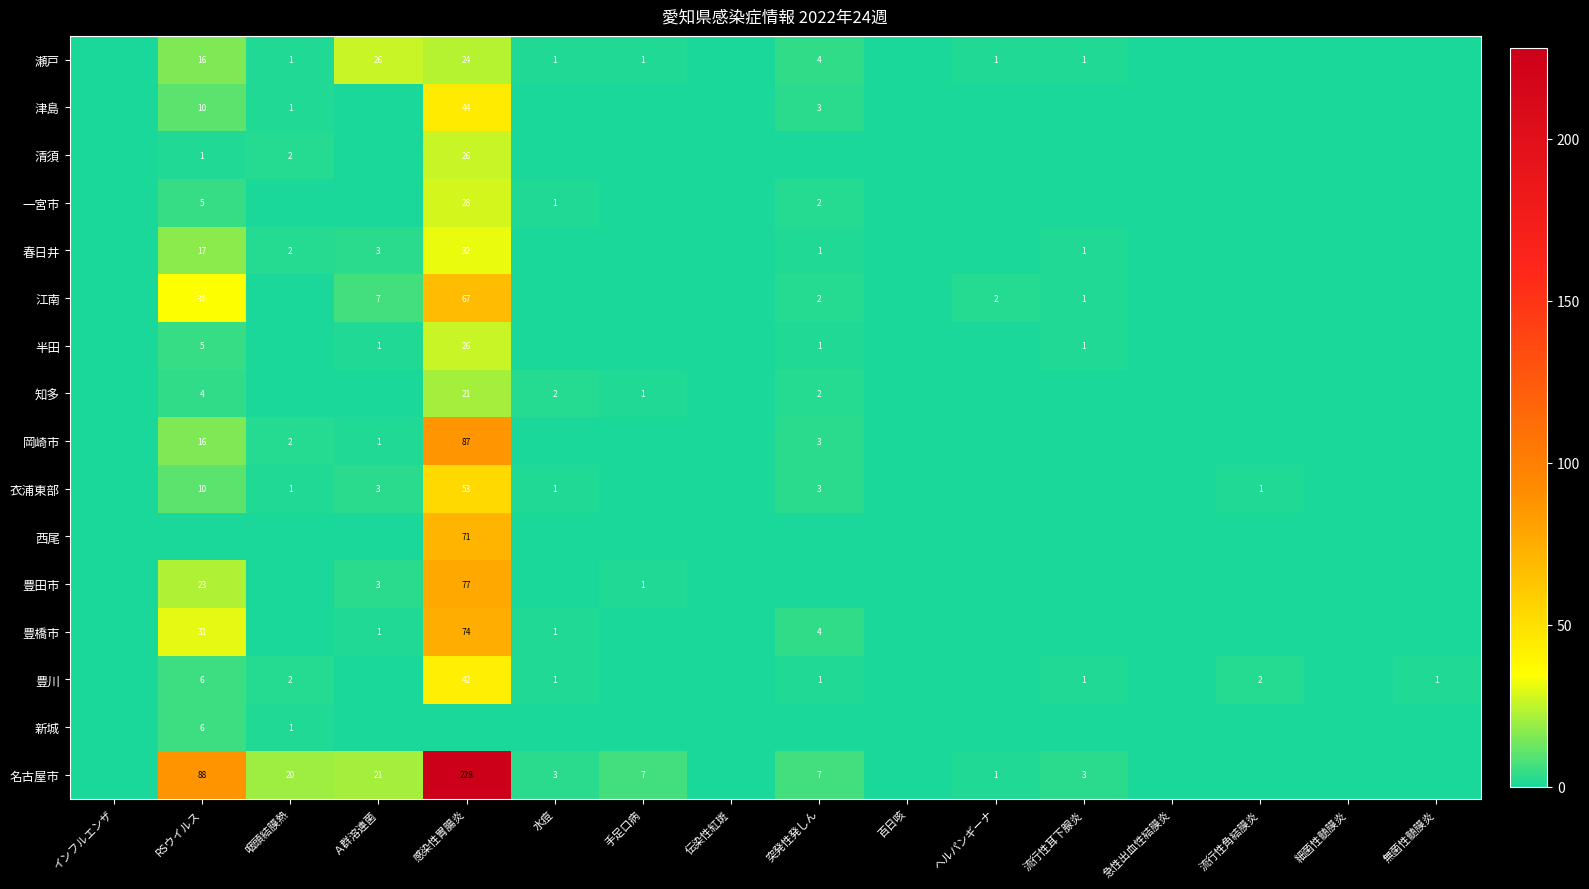

What is the greatest value displayed?

228